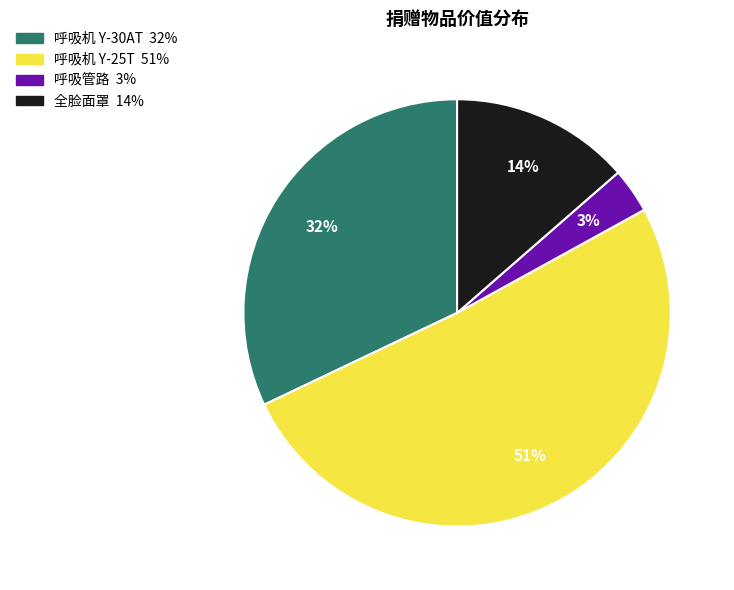

Which has a higher value, 呼吸机 Y-25T or 呼吸机 Y-30AT?

呼吸机 Y-25T